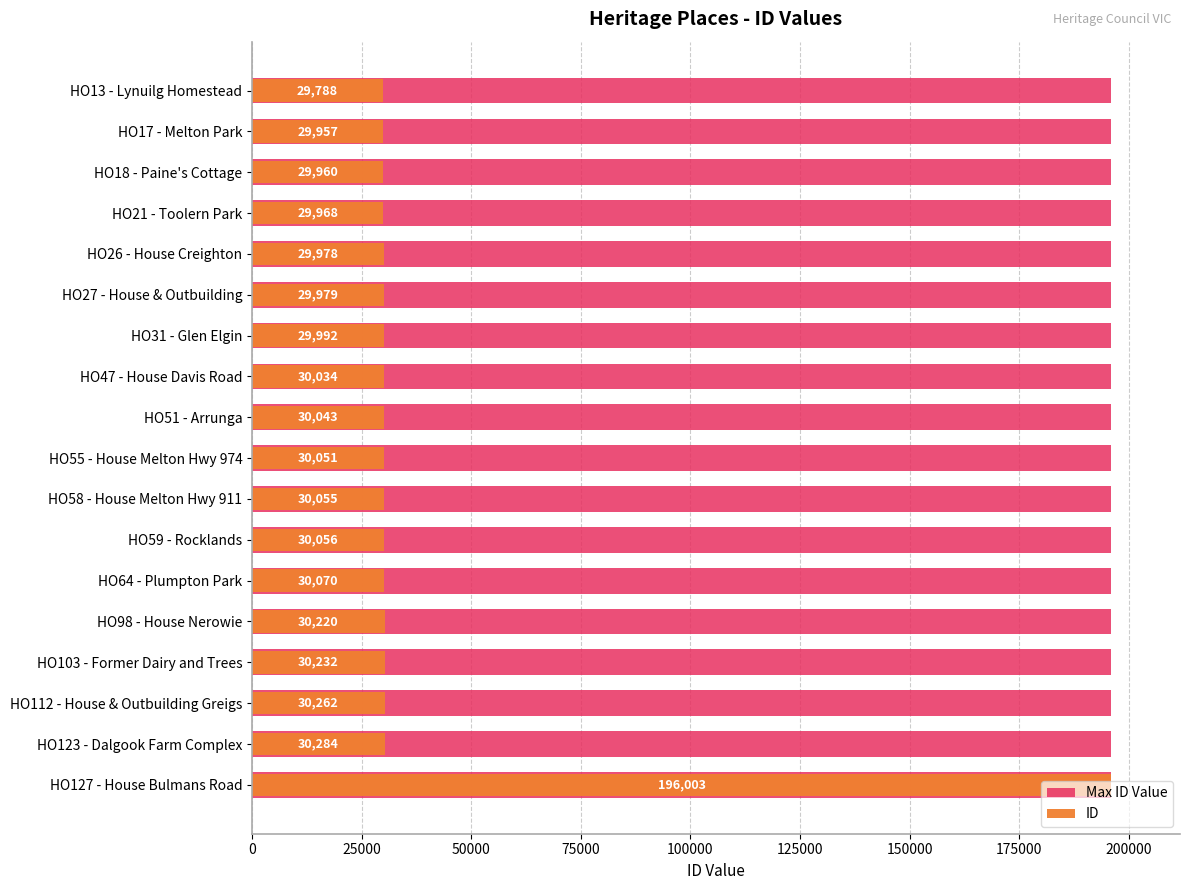

What is the greatest value displayed?

196003.0